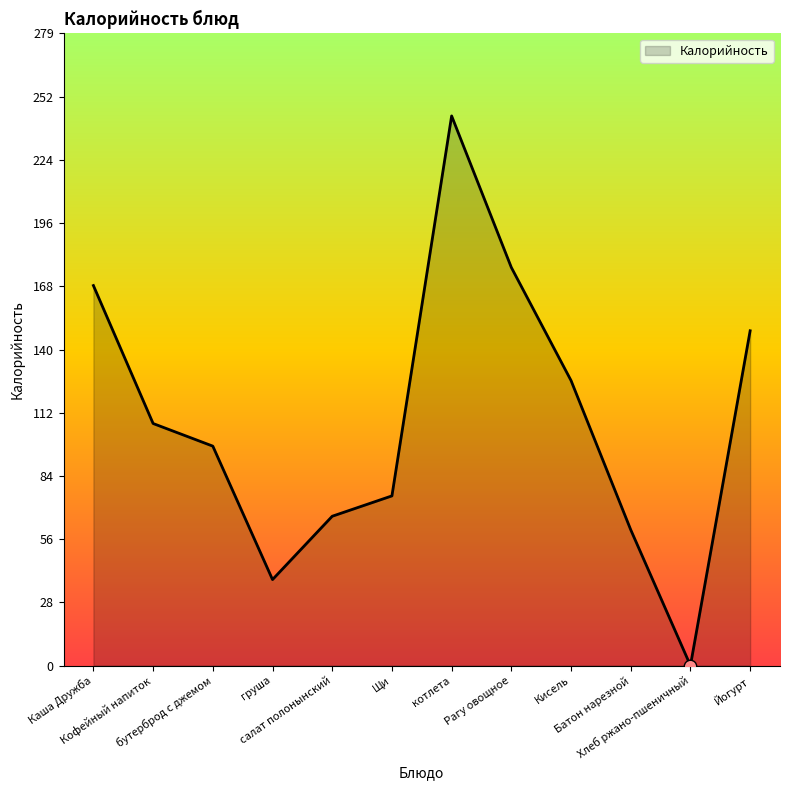

Approximately how many times larger is the value at салат полонынский compared to Батон нарезной?

1.1